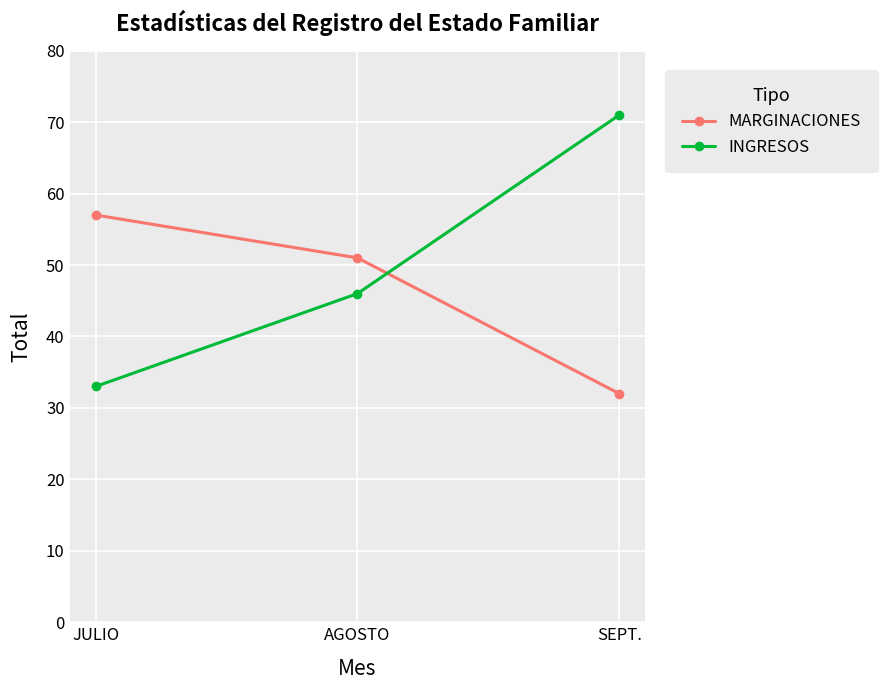

Count the number of categories in the chart.

3